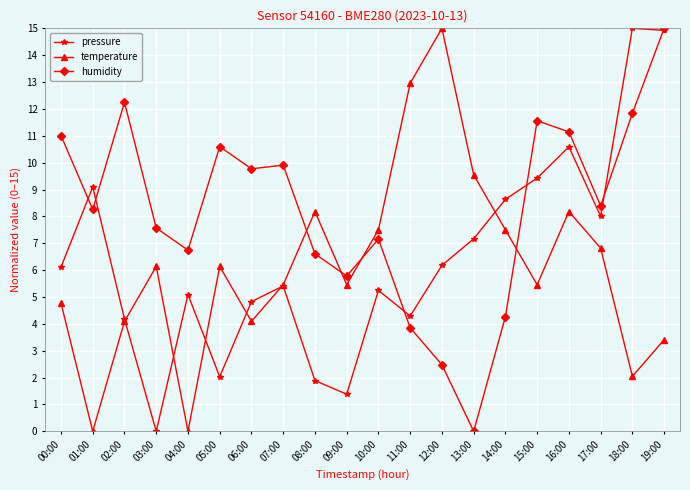

Where is pressure nearest to the value 7?

13:00